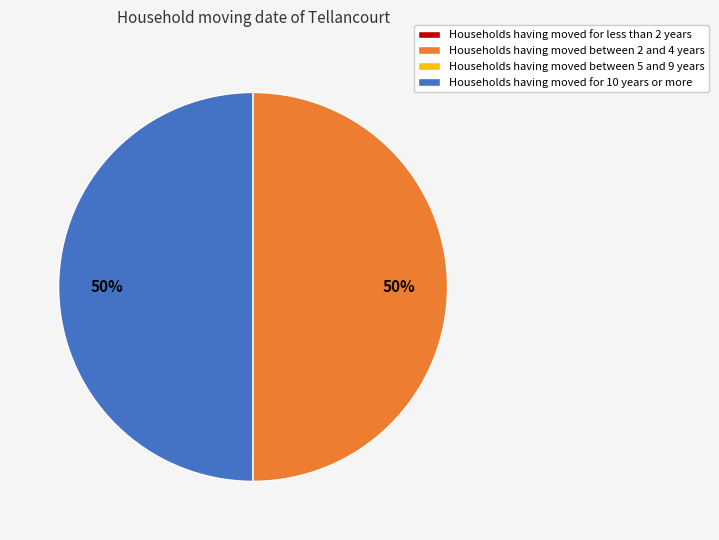

To the nearest percent, what is the average slice percentage?

50%